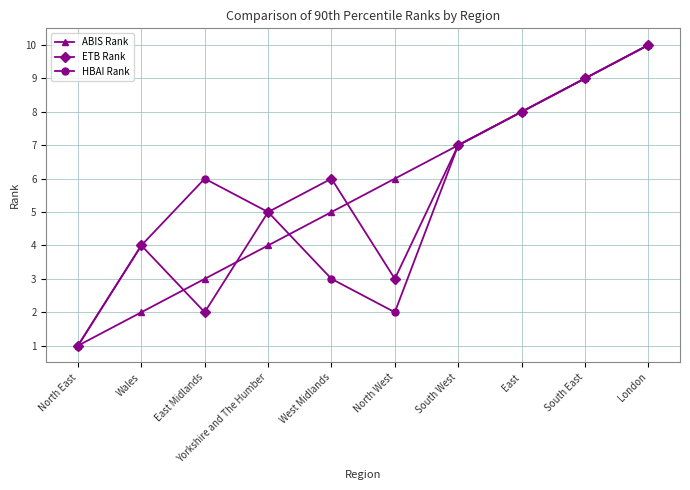

Rank the categories by ETB Rank value from highest to lowest.

London, South East, East, South West, West Midlands, Yorkshire and The Humber, Wales, North West, East Midlands, North East